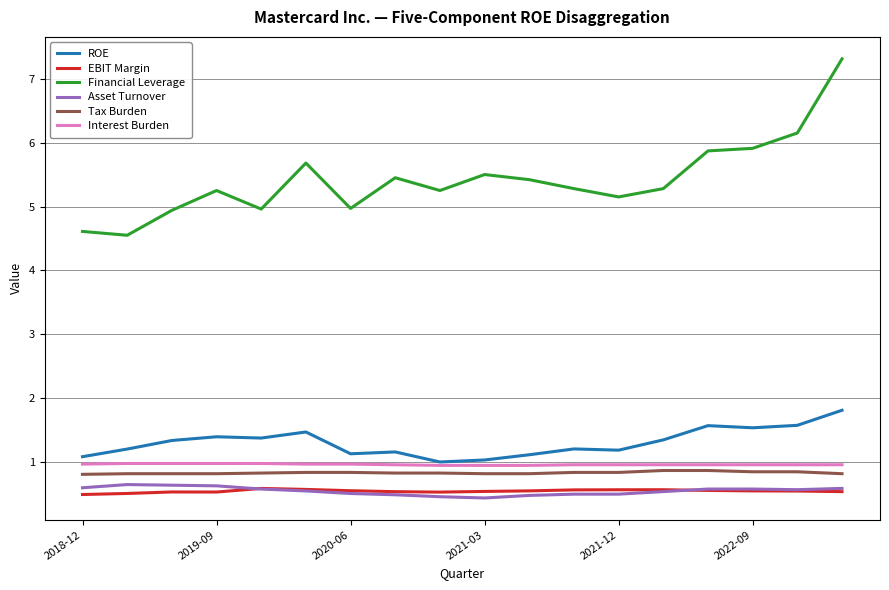

True or false: Interest Burden and Financial Leverage cross at least once.

False